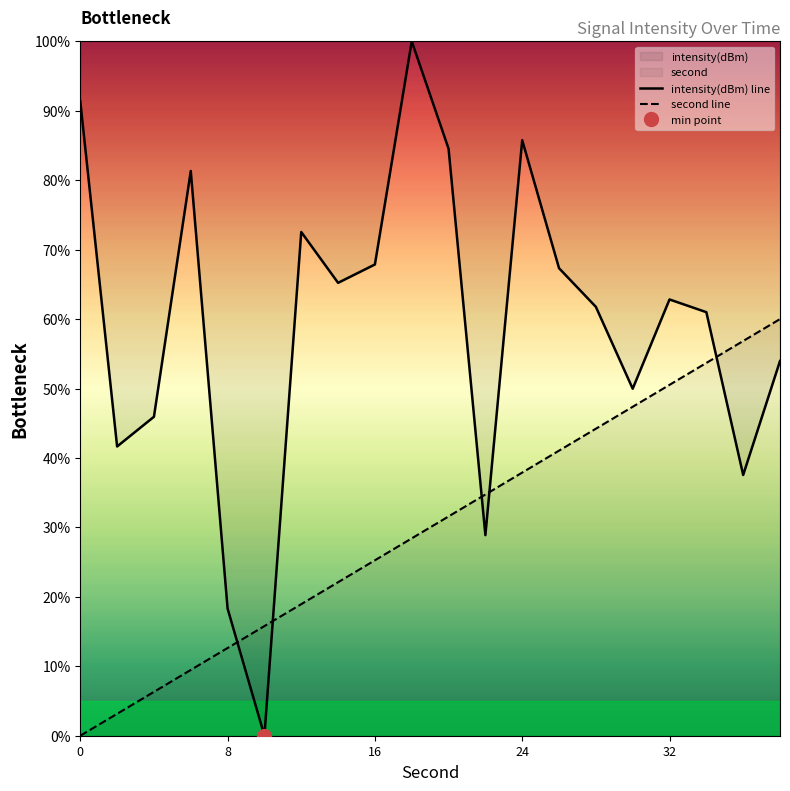

True or false: second line and intensity(dBm) line intersect in this chart.

True